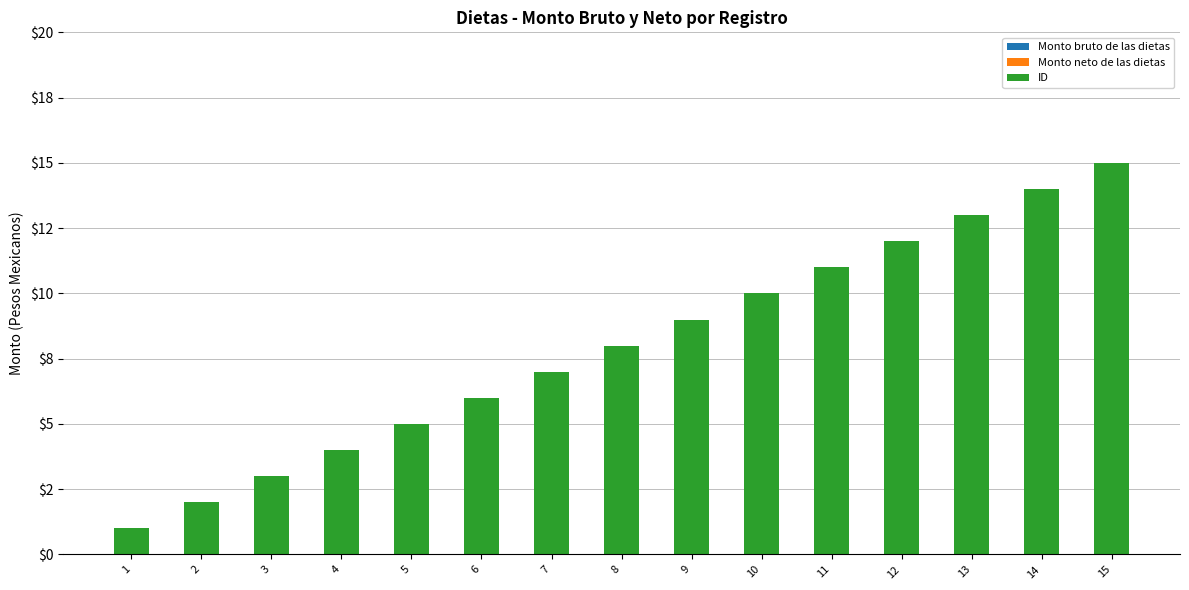

Does the chart contain any negative values?

No